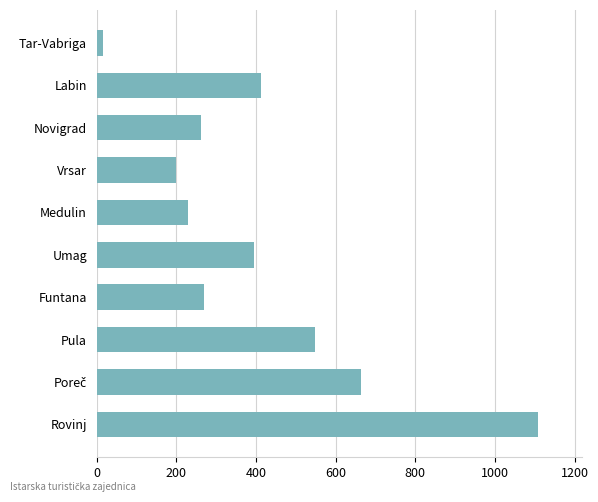

Which has a higher value, Medulin or Vrsar?

Medulin